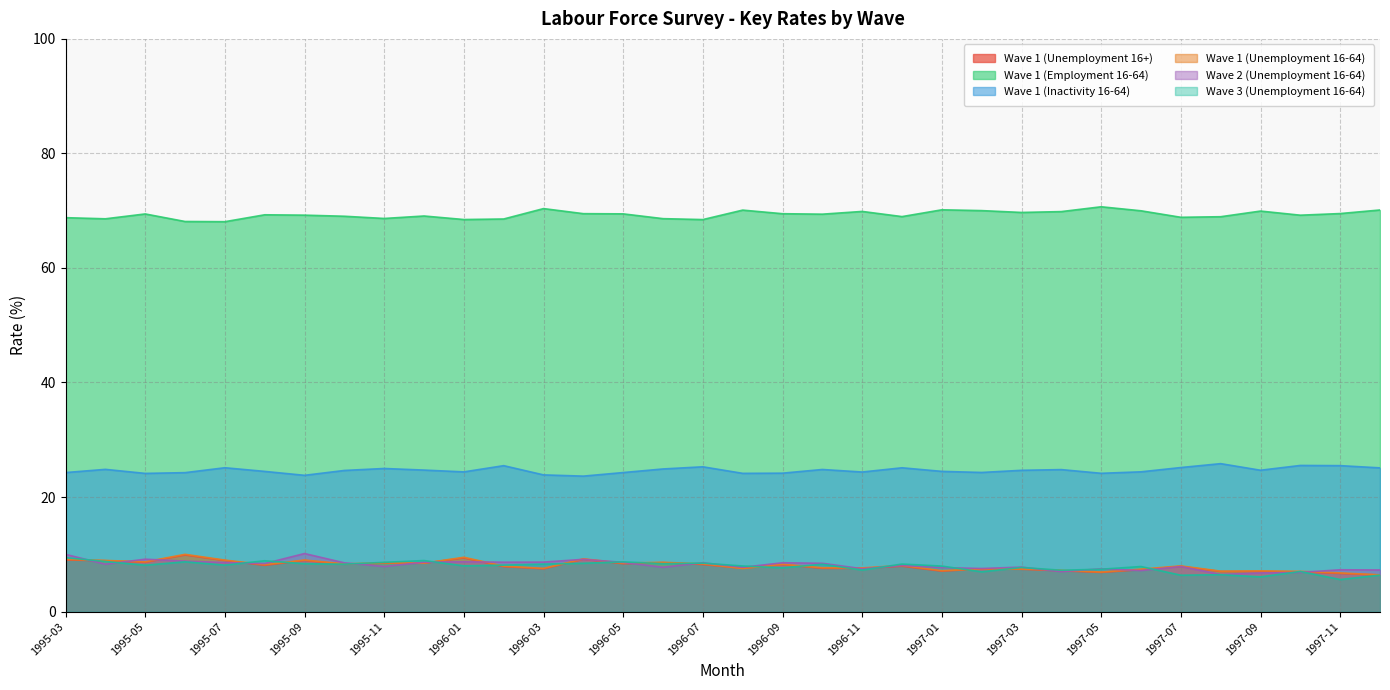

True or false: Wave 1 (Inactivity 16-64) and Wave 2 (Unemployment 16-64) cross at least once.

False